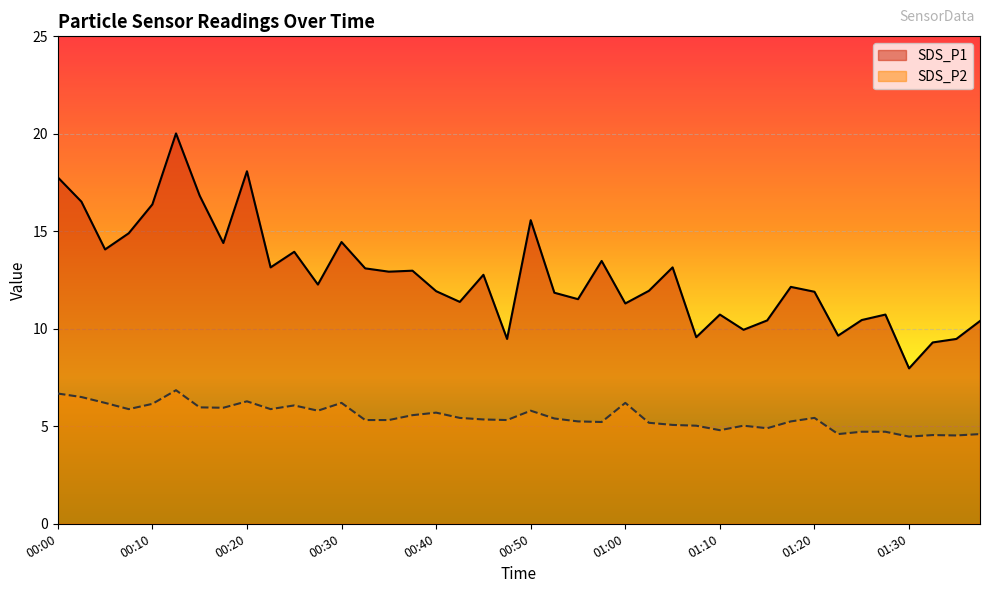

Which category has the lowest value in the SDS_P1 series?

01:30